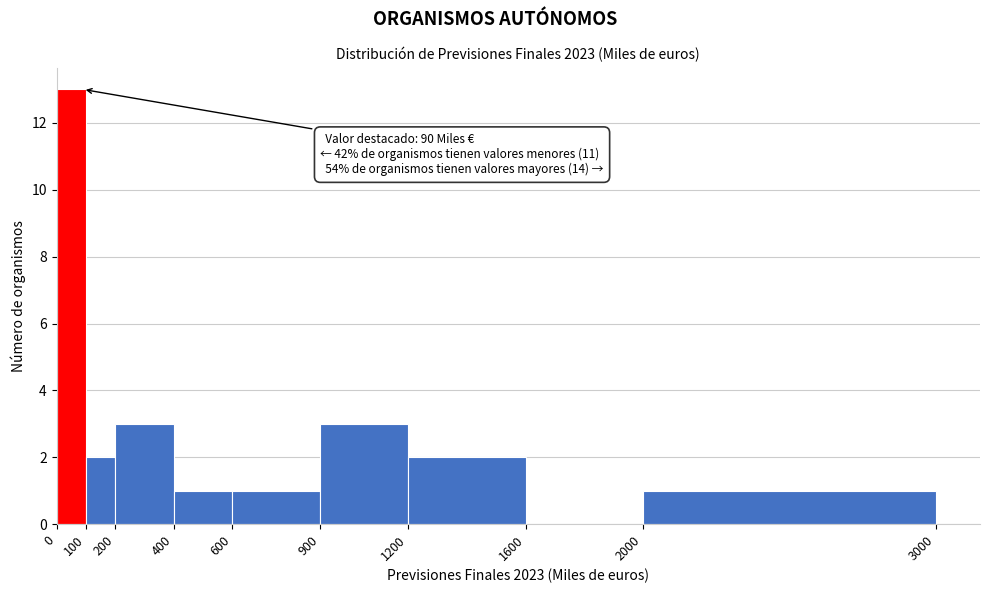

Over which range of the x-axis is the bar tallest?

0 to 100